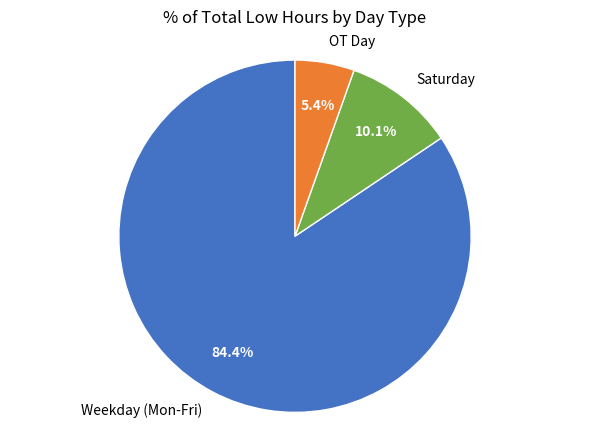

Rank the categories by value from lowest to highest.

OT Day, Saturday, Weekday (Mon-Fri)